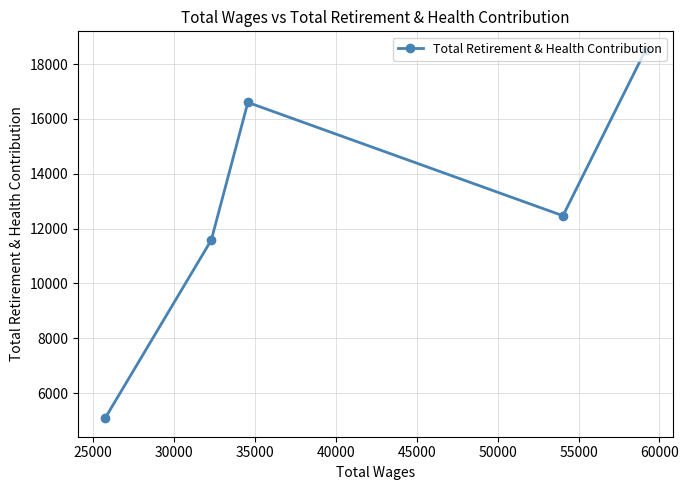

What is the smallest value displayed?

5080